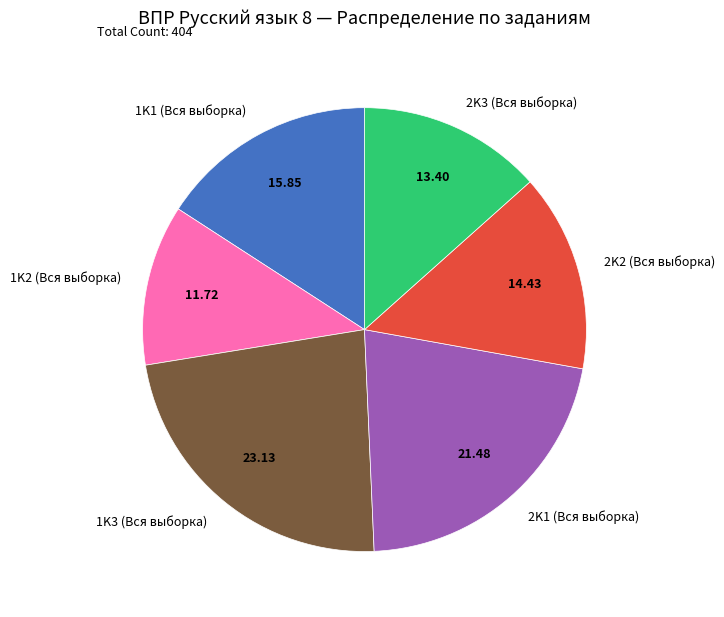

The 2K3 (Вся выборка) slice represents 1% of the pie. True or false?

False